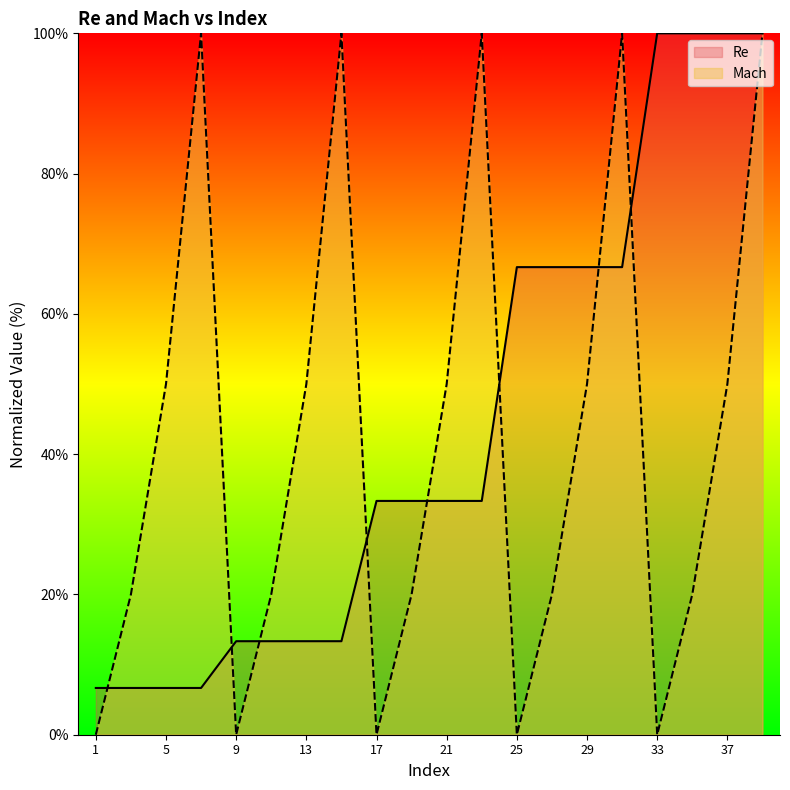

At how many categories does at least one series exceed 39?

14